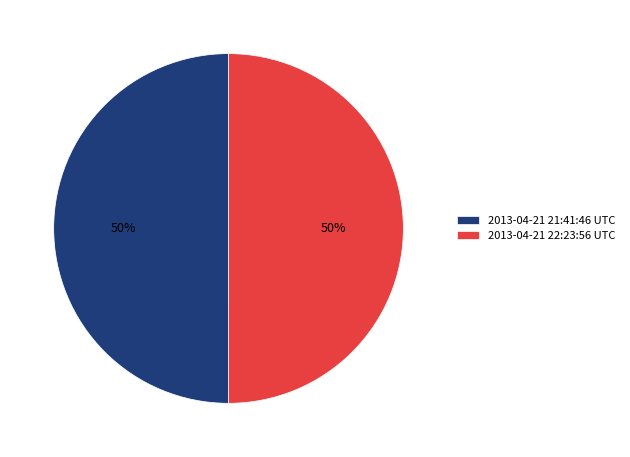

Do 2013-04-21 21:41:46 UTC and 2013-04-21 22:23:56 UTC together represent more than half of the pie?

Yes